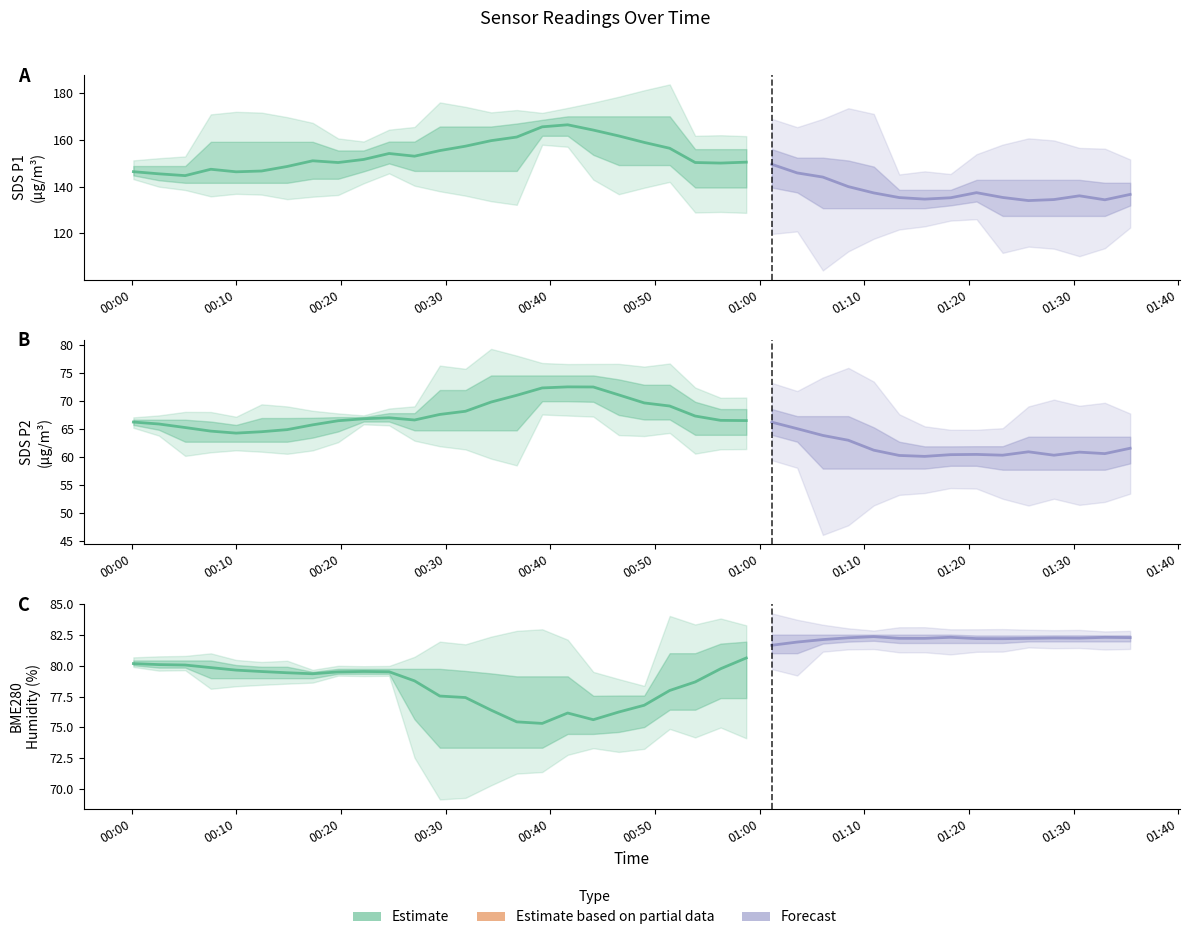

What is the total value across all series at 33?

278.5